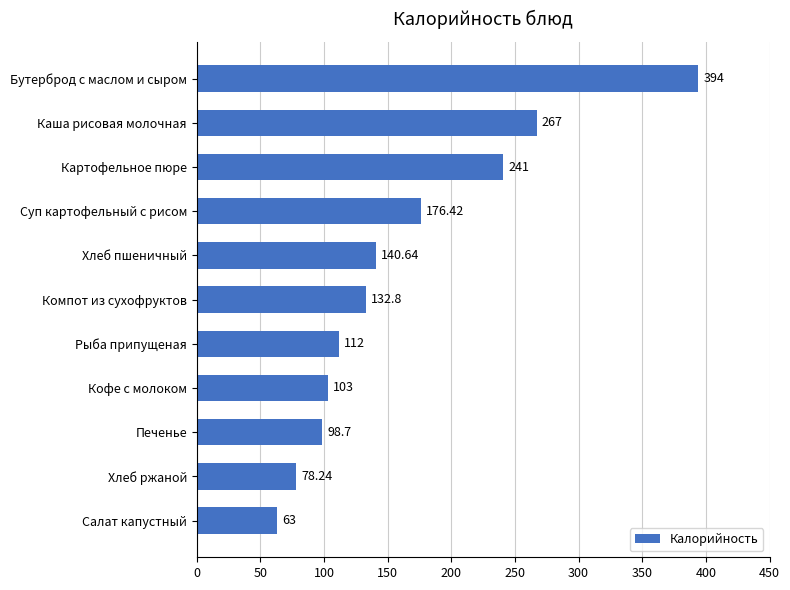

Where is the data nearest to the value 228?

Картофельное пюре